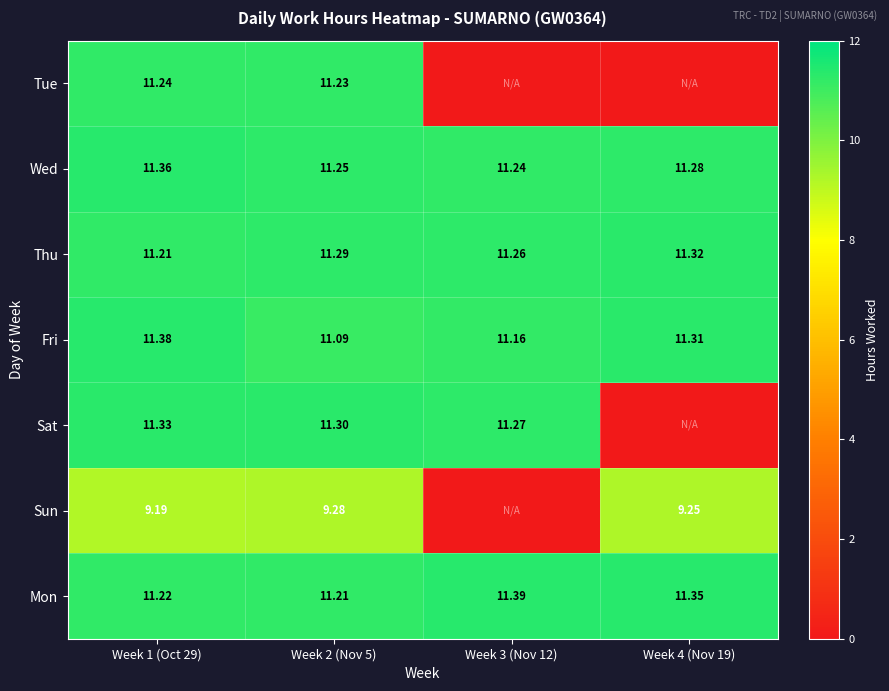

Is the value of Fri at Week 2 (Nov 5) greater than the value of Sat at Week 1 (Oct 29)?

No